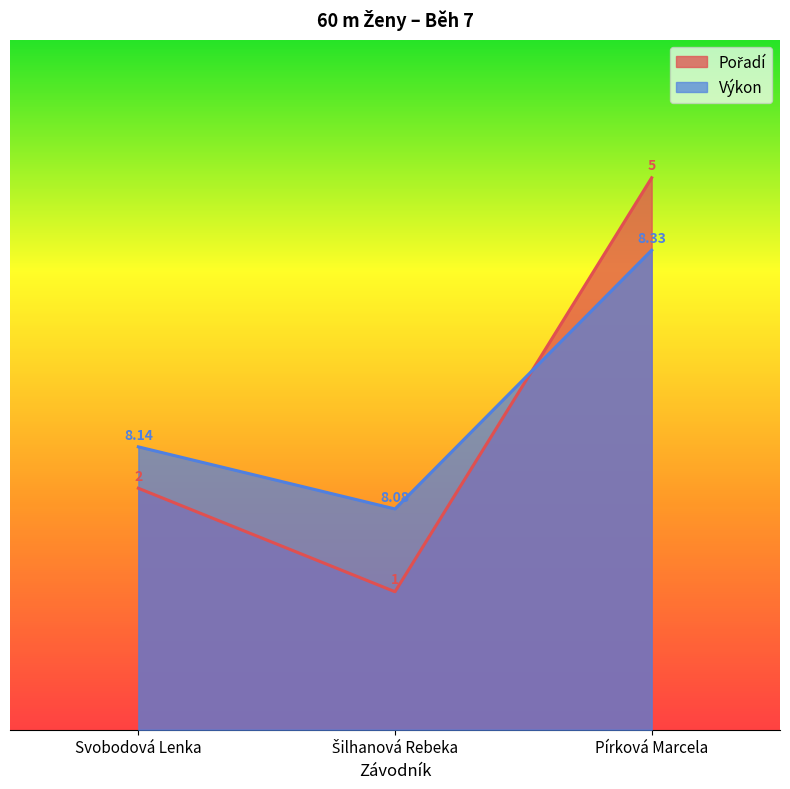

What is the difference between the maximum and minimum values in the Výkon series?

3.7